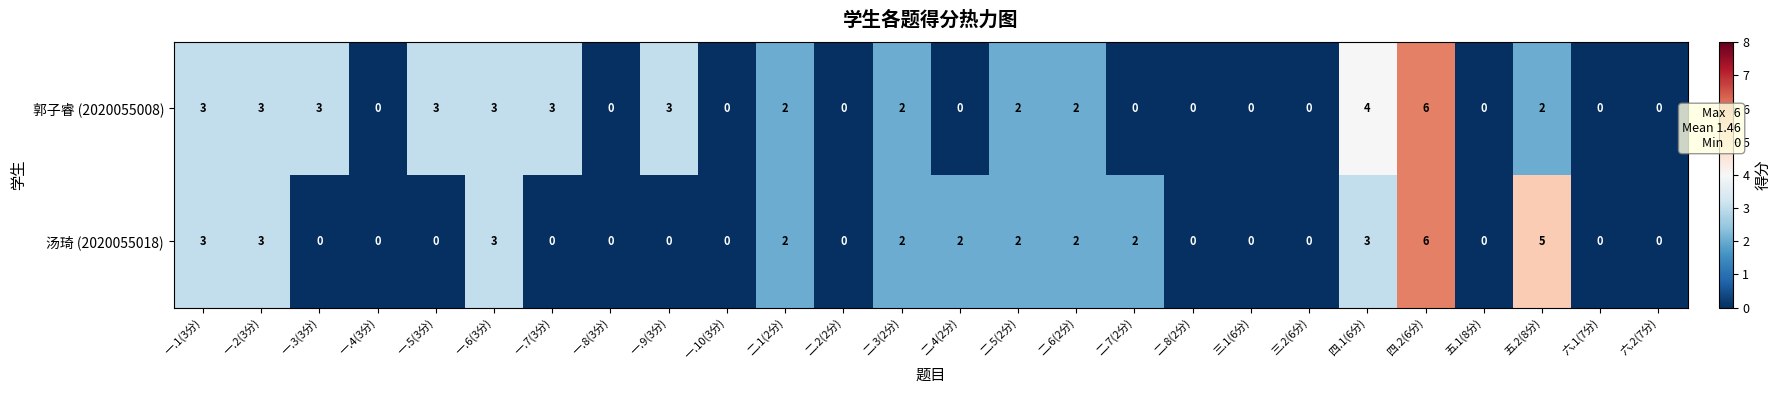

At which category is the sum across all series the highest?

四.2(6分)